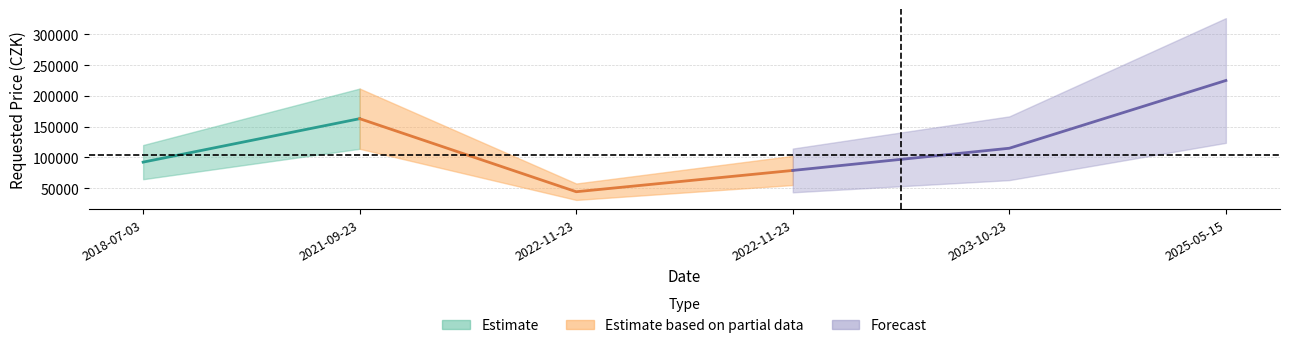

What is the average value?

119803